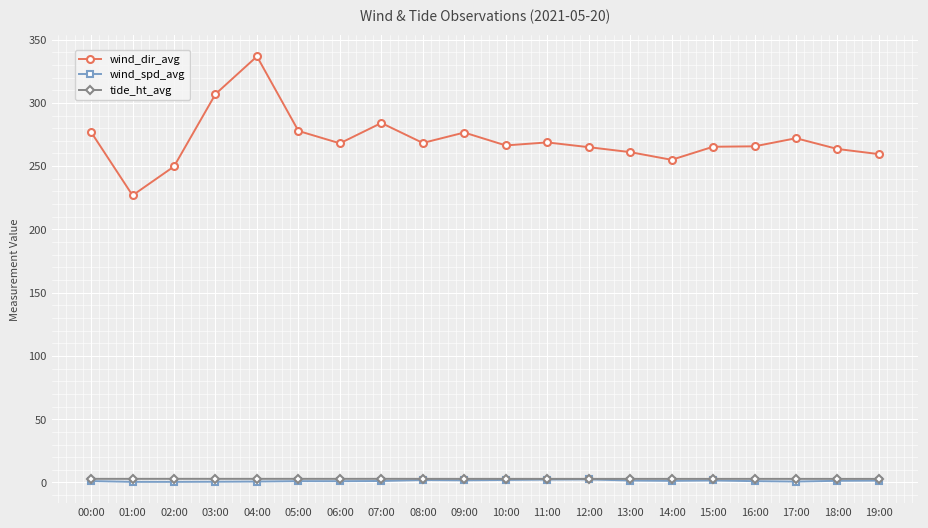

True or false: tide_ht_avg has more than 0 points higher than both neighbors.

True